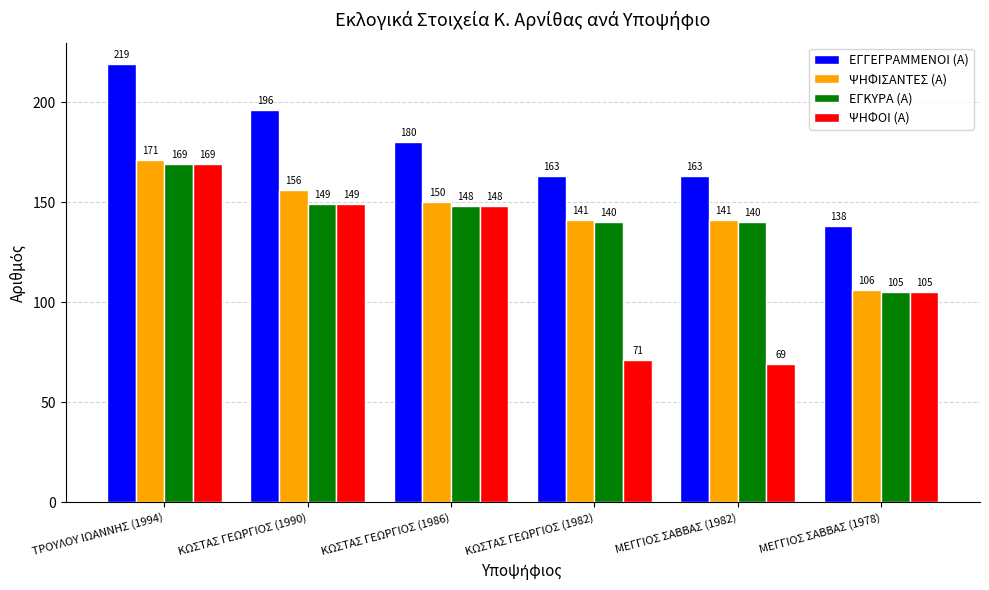

What is the smallest value displayed?

69